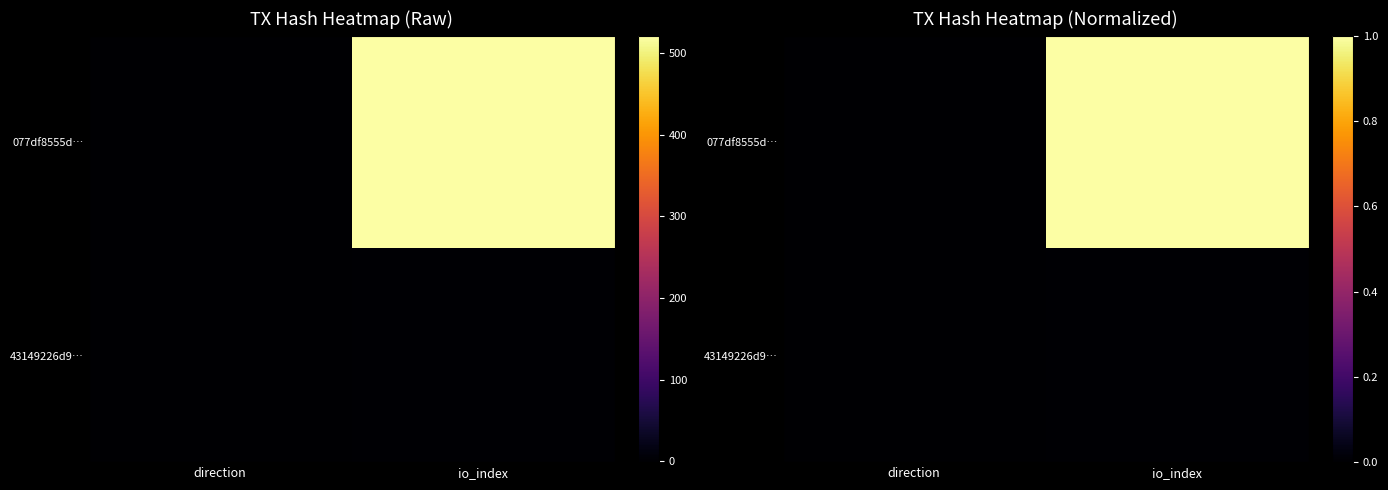

At how many categories does at least one series exceed 0?

2